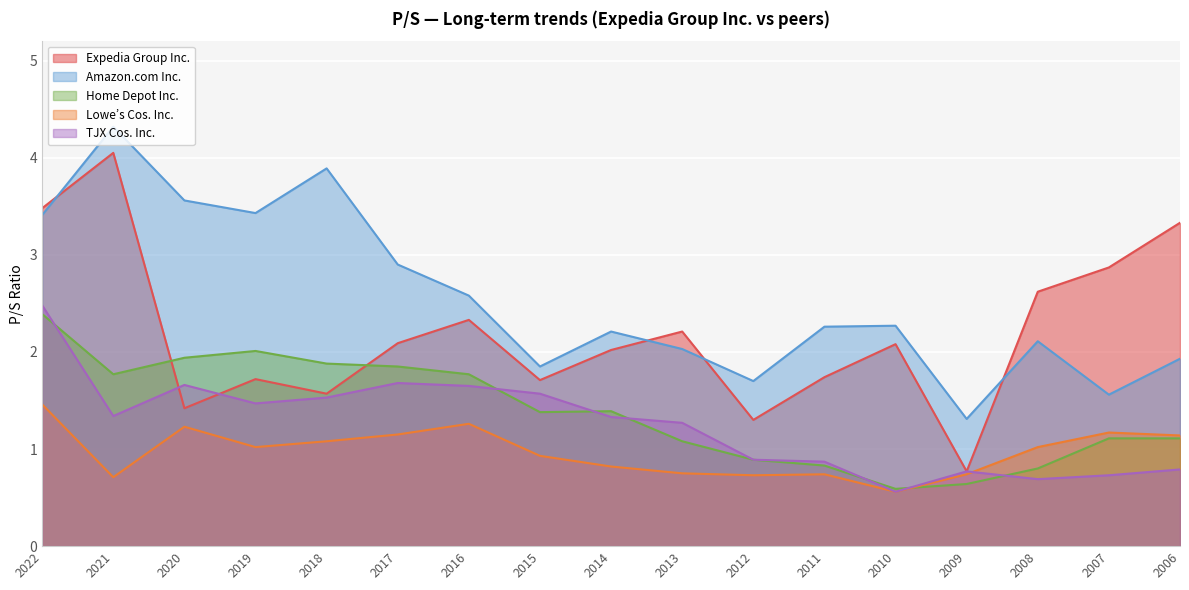

Reading right to left, transcribe all the data shown in this chart.

Expedia Group Inc.: 3.3	2.9	2.6	0.8	2.1	1.7	1.3	2.2	2.0	1.7	2.3	2.1	1.6	1.7	1.4	4.0	3.5
Amazon.com Inc.: 1.9	1.6	2.1	1.3	2.3	2.3	1.7	2.0	2.2	1.9	2.6	2.9	3.9	3.4	3.6	4.3	3.4
Home Depot Inc.: 1.1	1.1	0.8	0.6	0.6	0.8	0.9	1.1	1.4	1.4	1.8	1.9	1.9	2.0	1.9	1.8	2.4
Lowe’s Cos. Inc.: 1.1	1.2	1.0	0.7	0.6	0.7	0.7	0.8	0.8	0.9	1.3	1.1	1.1	1.0	1.2	0.7	1.5
TJX Cos. Inc.: 0.8	0.7	0.7	0.8	0.6	0.9	0.9	1.3	1.3	1.6	1.6	1.7	1.5	1.5	1.7	1.3	2.5